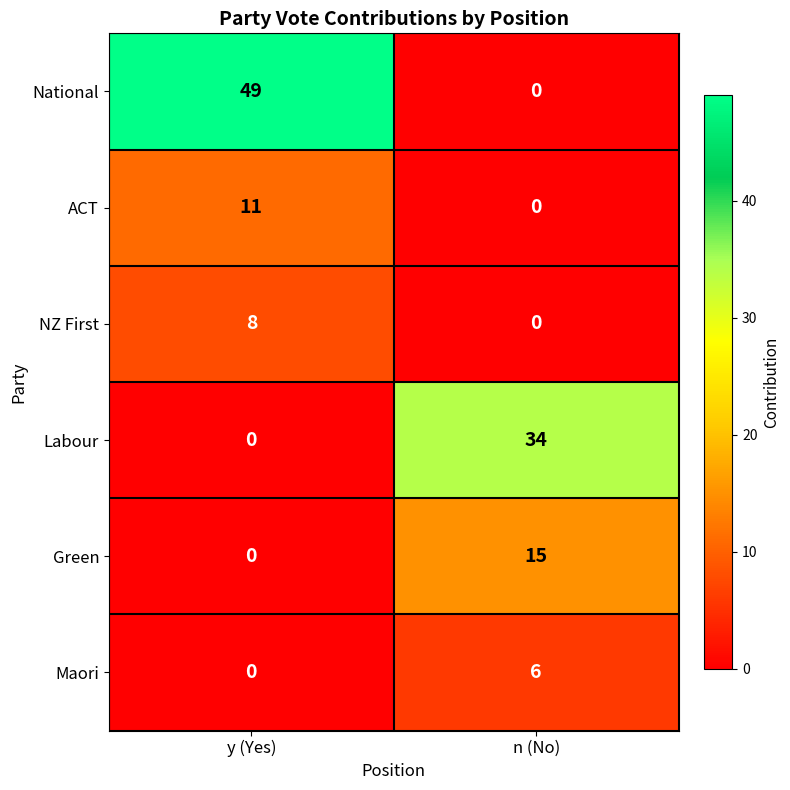

At which label does Labour reach its minimum?

y (Yes)